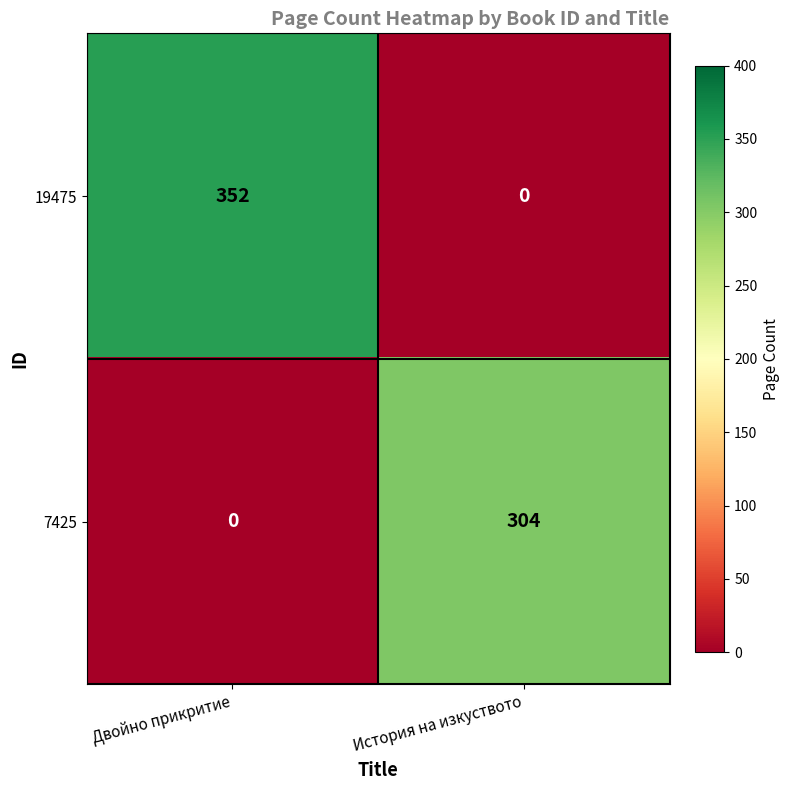

At how many categories does at least one series exceed 192?

2